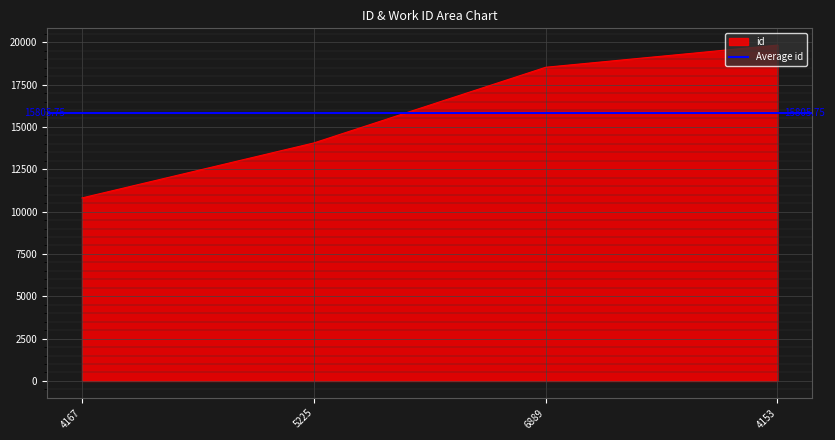

Where is the data nearest to the value 15321?

5225